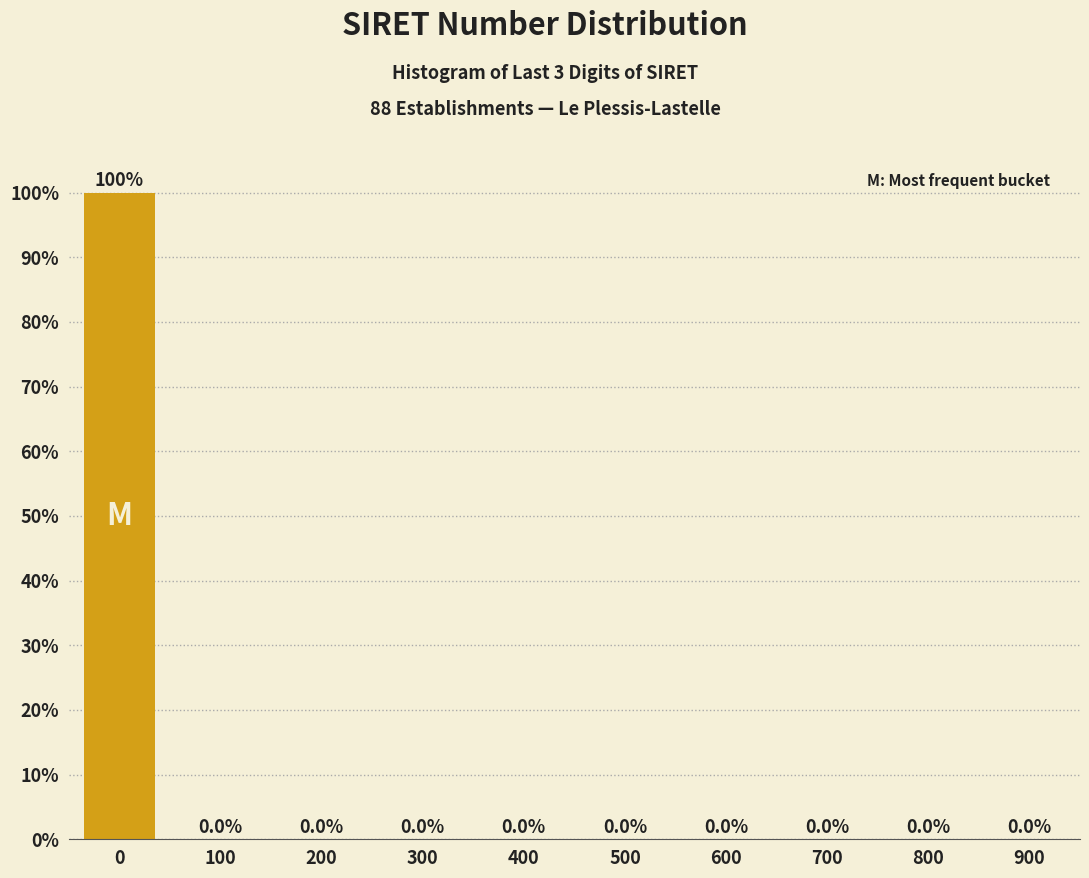

Reading right to left, list all the values displayed in this chart.

900=0	800=0	700=0	600=0	500=0	400=0	300=0	200=0	100=0	0=100